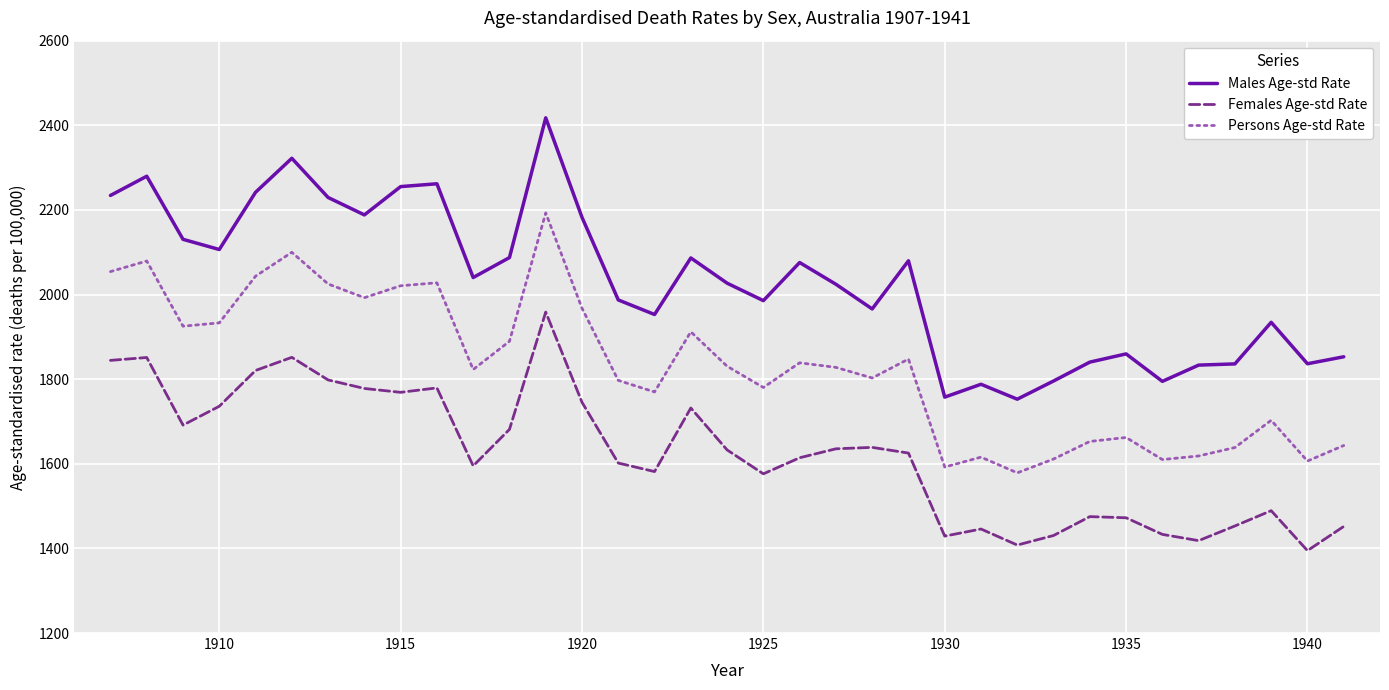

What is the highest value of the Females Age-std Rate series?

1958.6